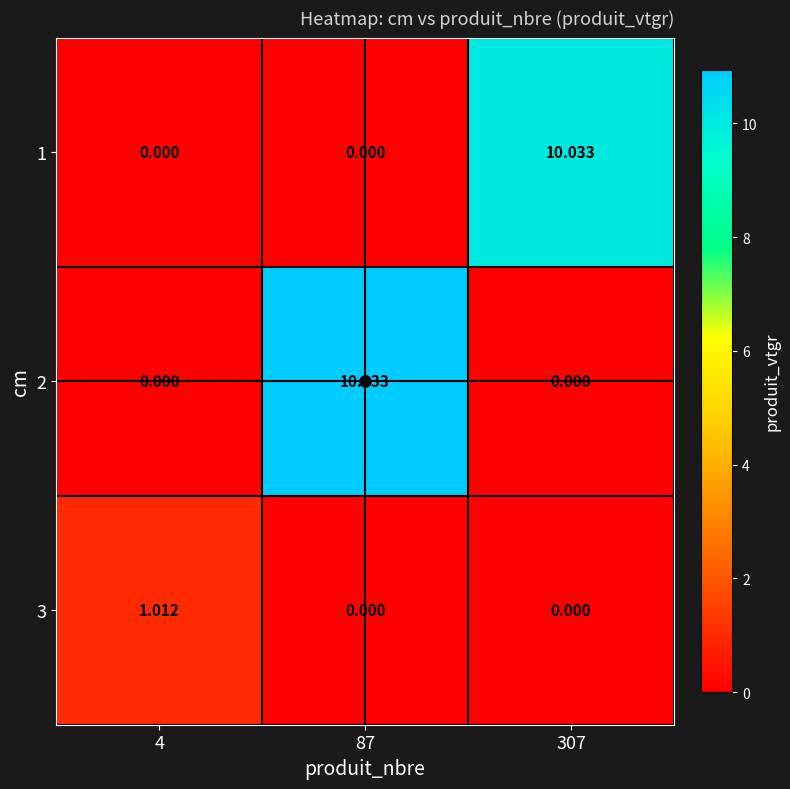

Is the value of 2 at 307 greater than the value of 3 at 4?

No